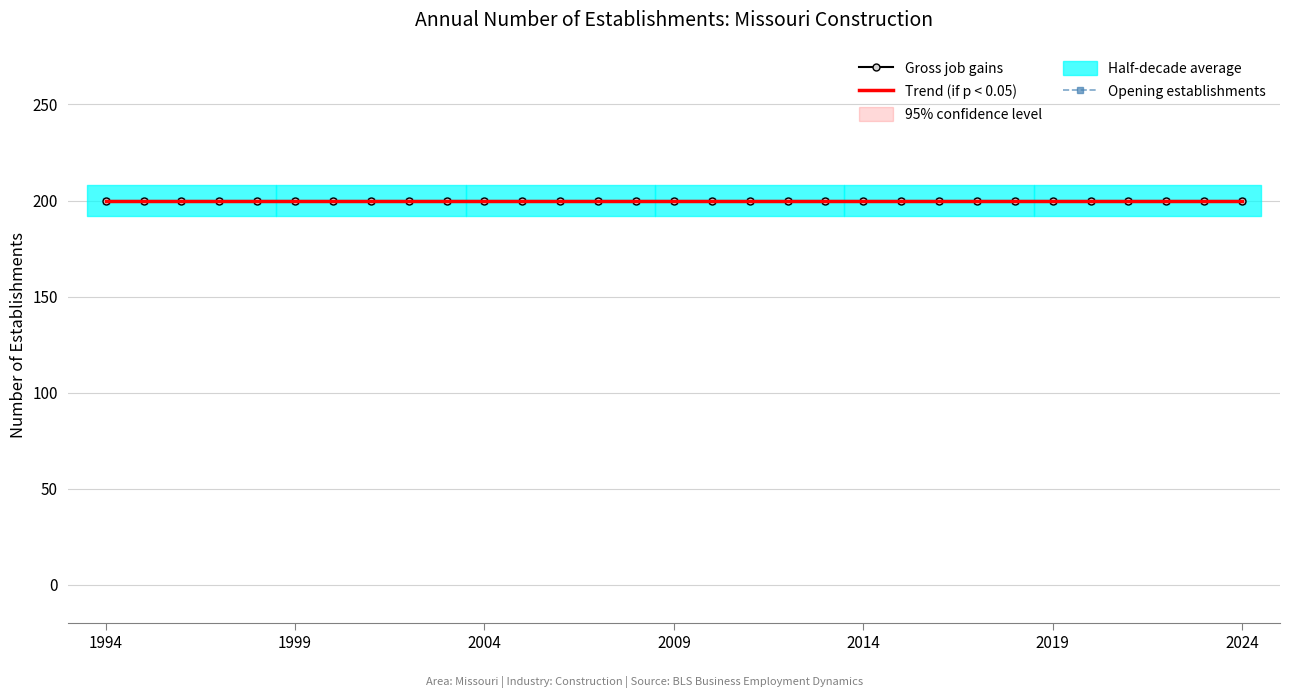

Rank the categories by Opening establishments value from highest to lowest.

1994, 1995, 1996, 1997, 1998, 1999, 2000, 2001, 2002, 2003, 2004, 2005, 2006, 2007, 2008, 2009, 2010, 2011, 2012, 2013, 2014, 2015, 2016, 2017, 2018, 2019, 2020, 2021, 2022, 2023, 2024